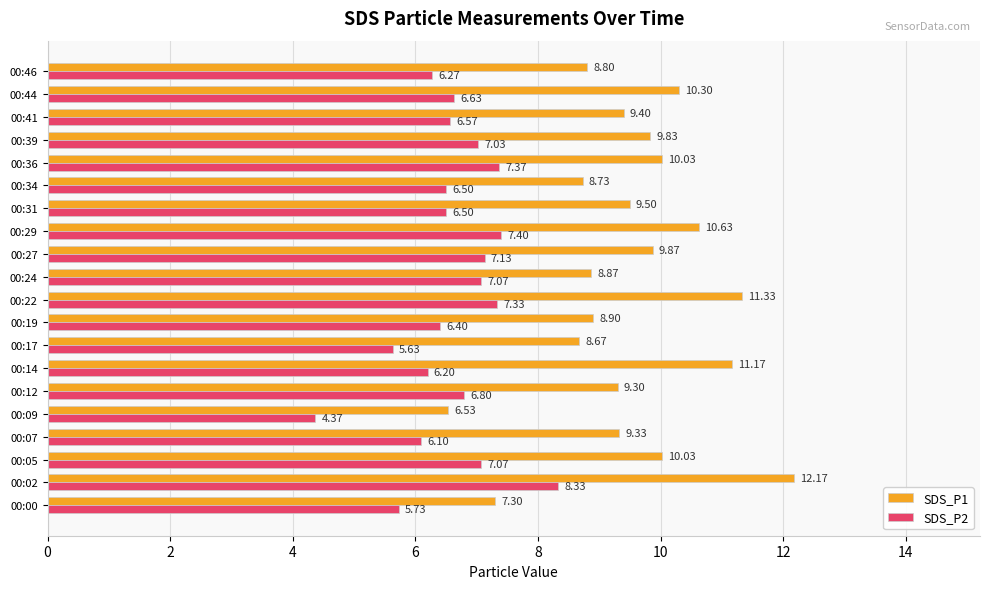

What is the difference between the maximum and second lowest values in the SDS_P2 series?

2.7